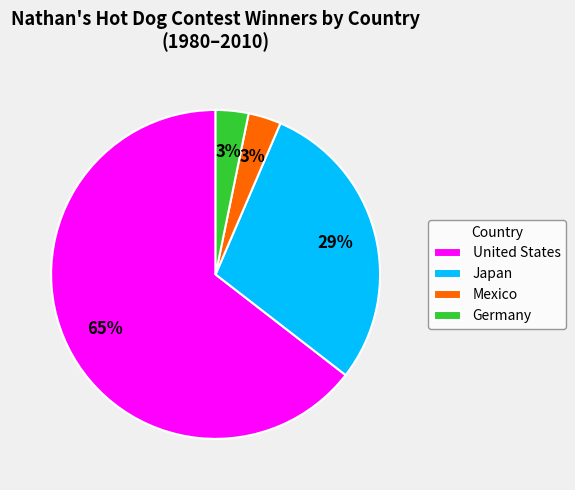

How many slices are in this pie chart?

4